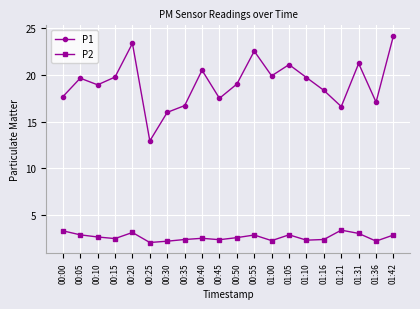

What is the value of the P1 point at the 2nd from the left?

19.6